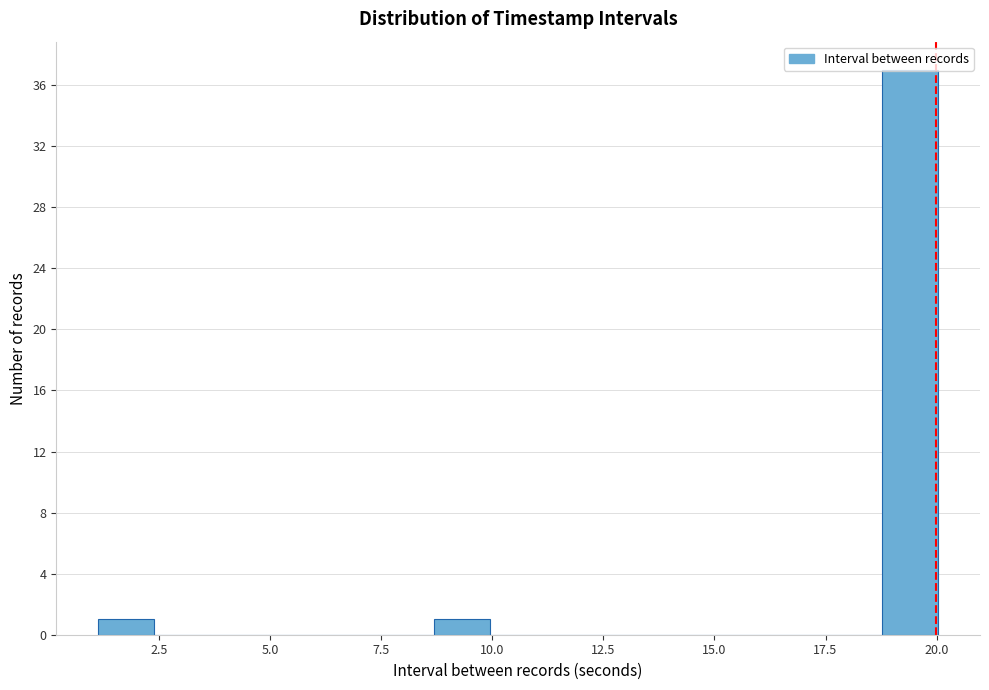

Read against the x-axis, roughly where is the centre of the tallest bar?

19.5